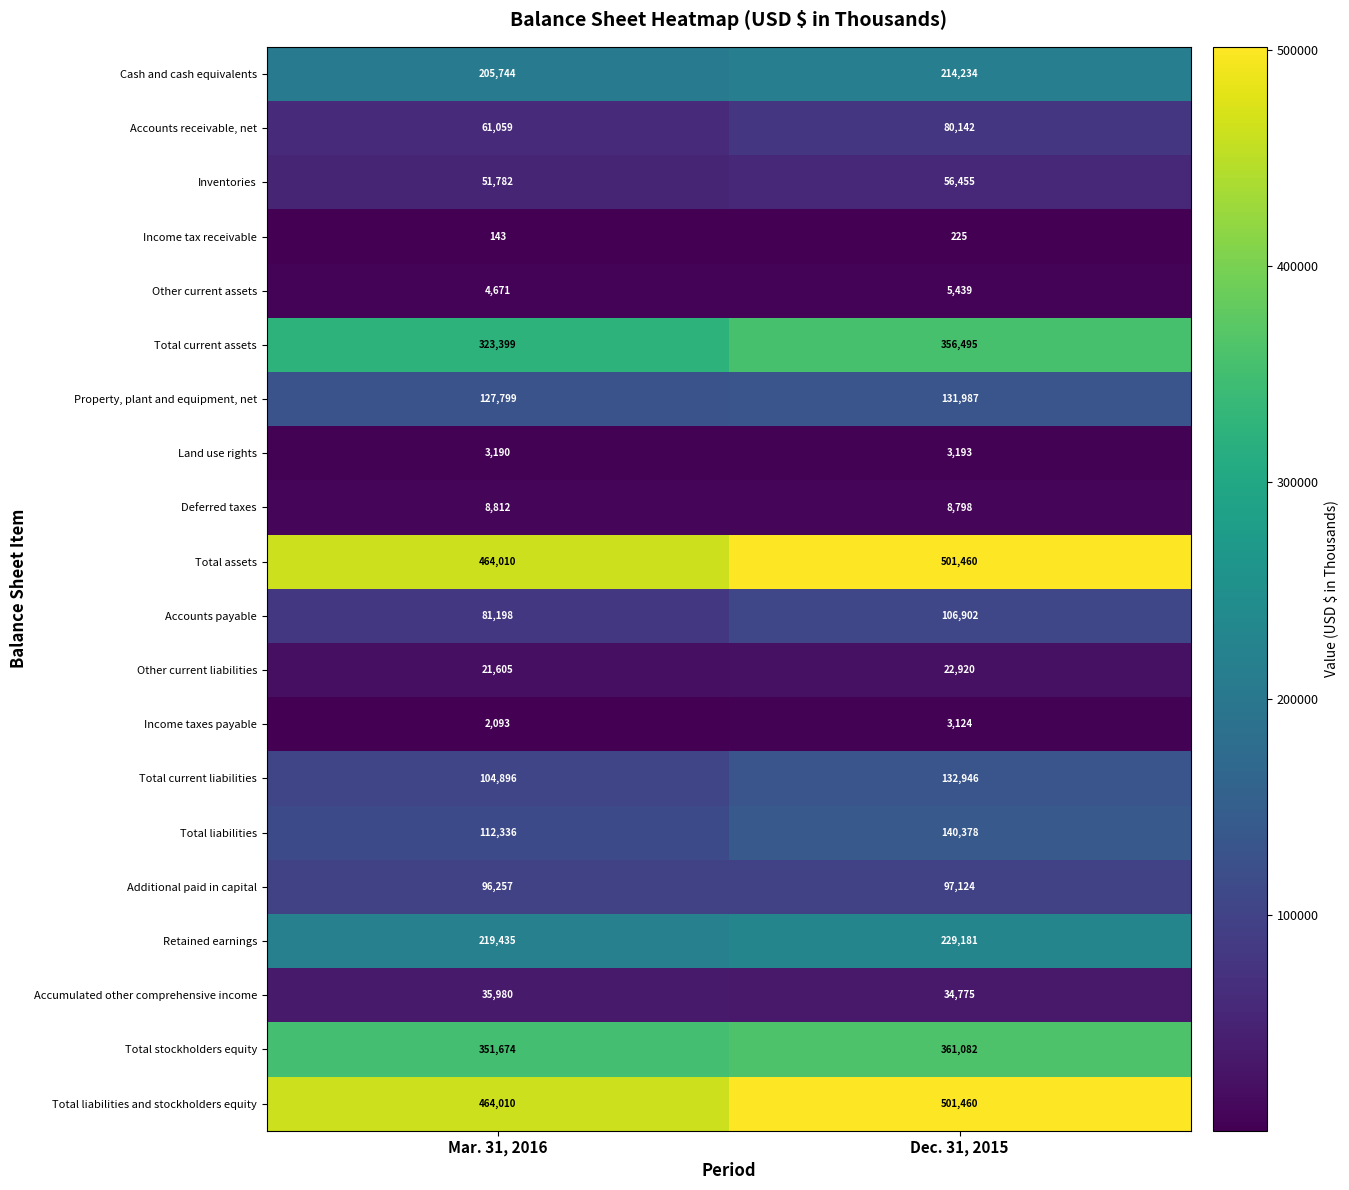

How many data points does each series have?

2